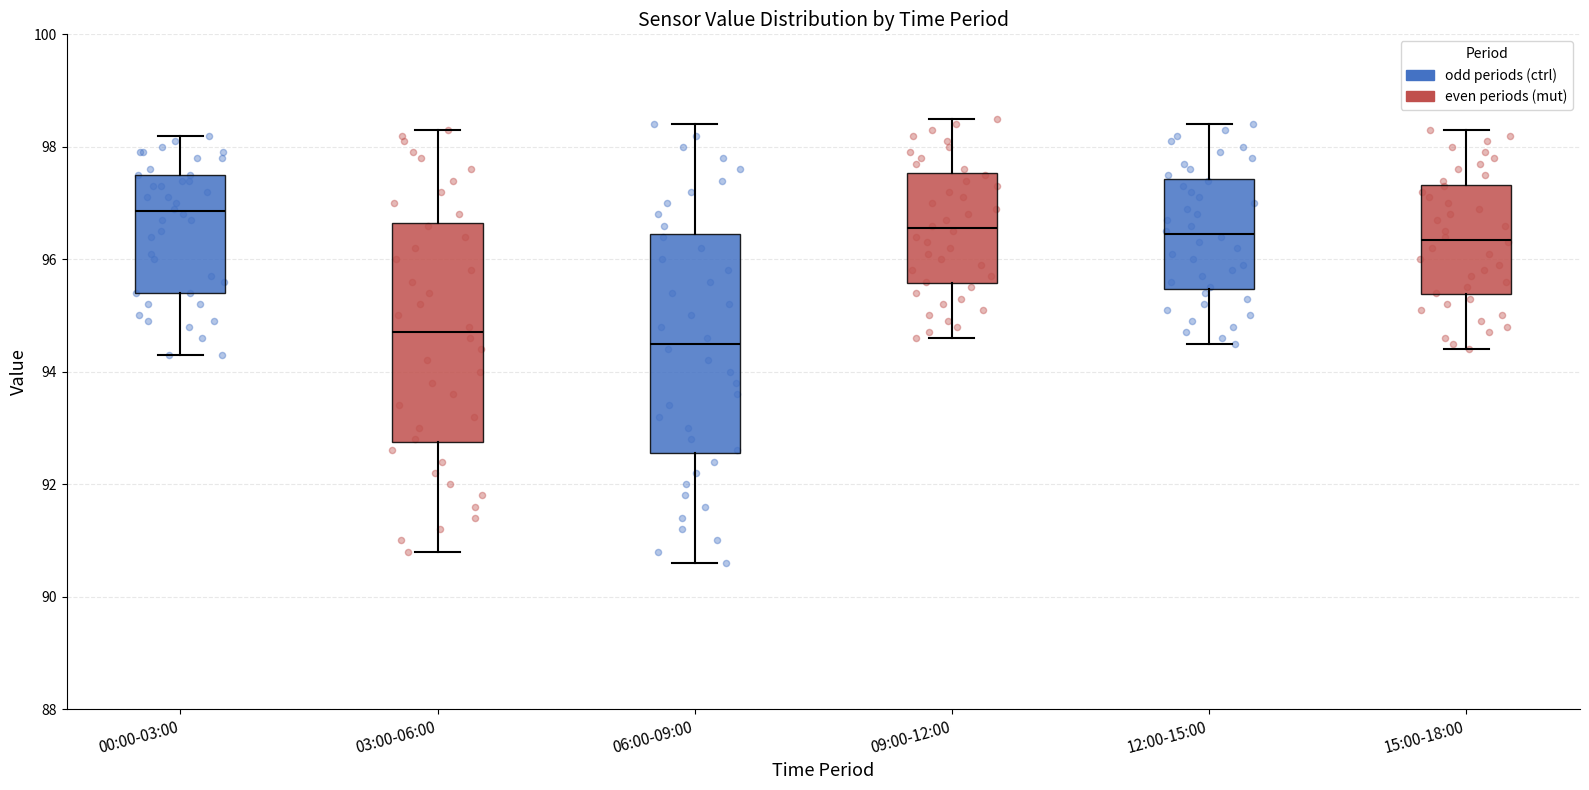

Where does the median line of the box for 09:00-12:00 sit on the y-axis? The values are not printed on the chart, so give them approximately, as read against the axis.

96.6